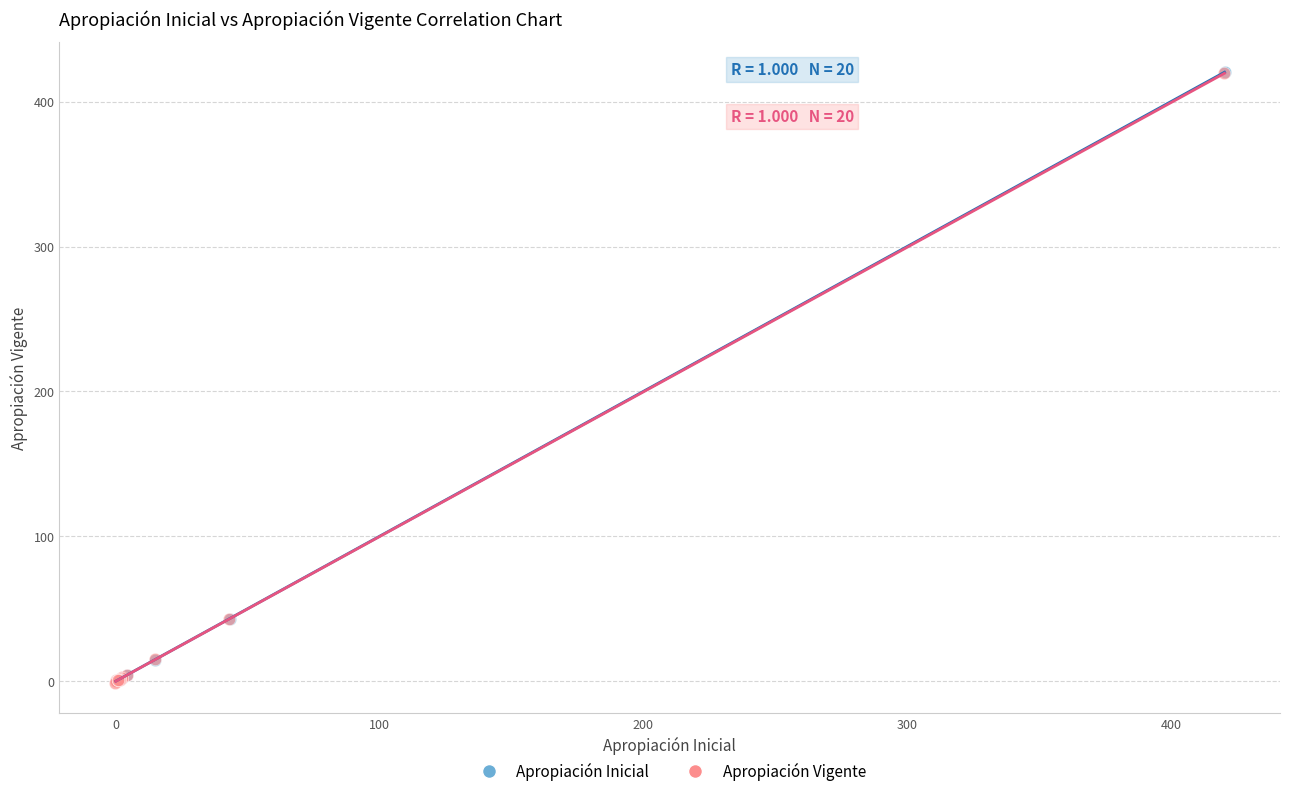

What are all the series names shown in the legend?

Apropiación Inicial, Apropiación Vigente